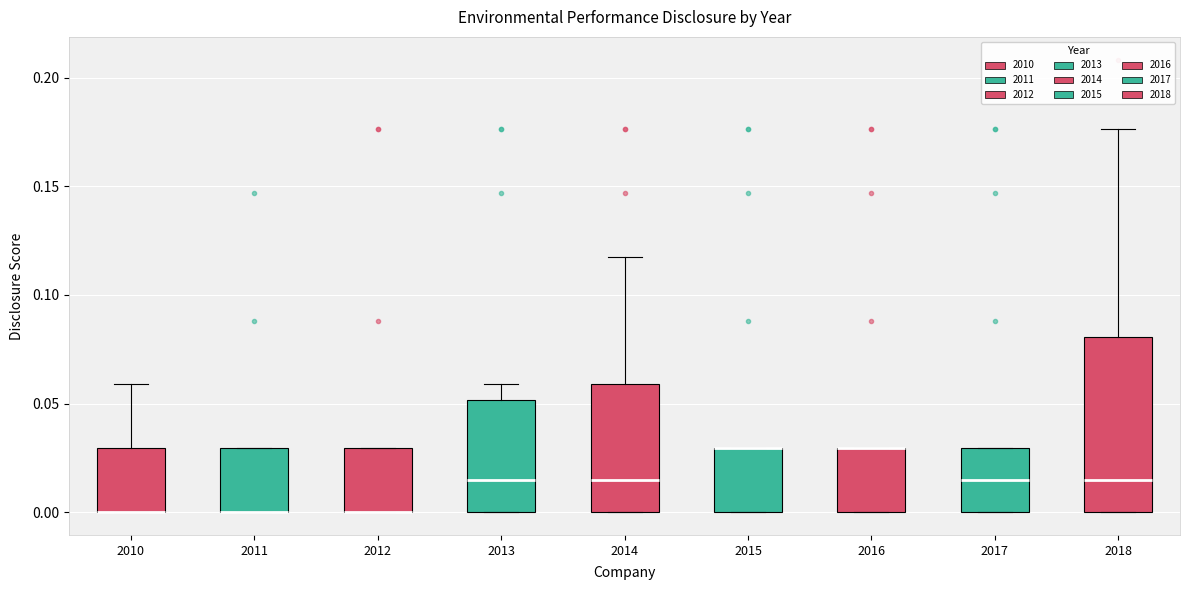

Where is the upper edge of the box at x = 2013 on the y-axis? The values are not printed on the chart, so give them approximately, as read against the axis.

0.050